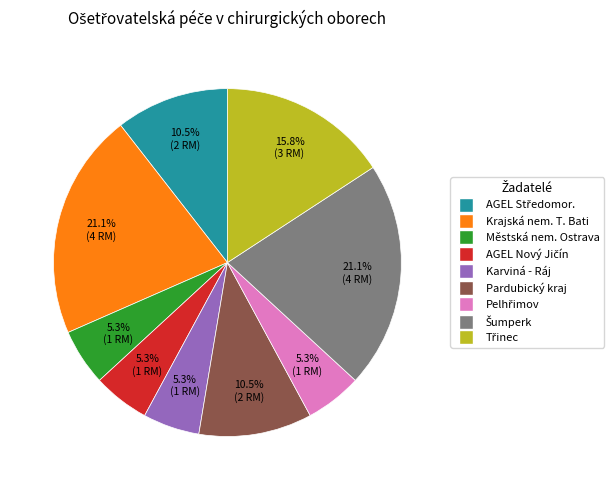

Is there a majority slice in this chart?

No